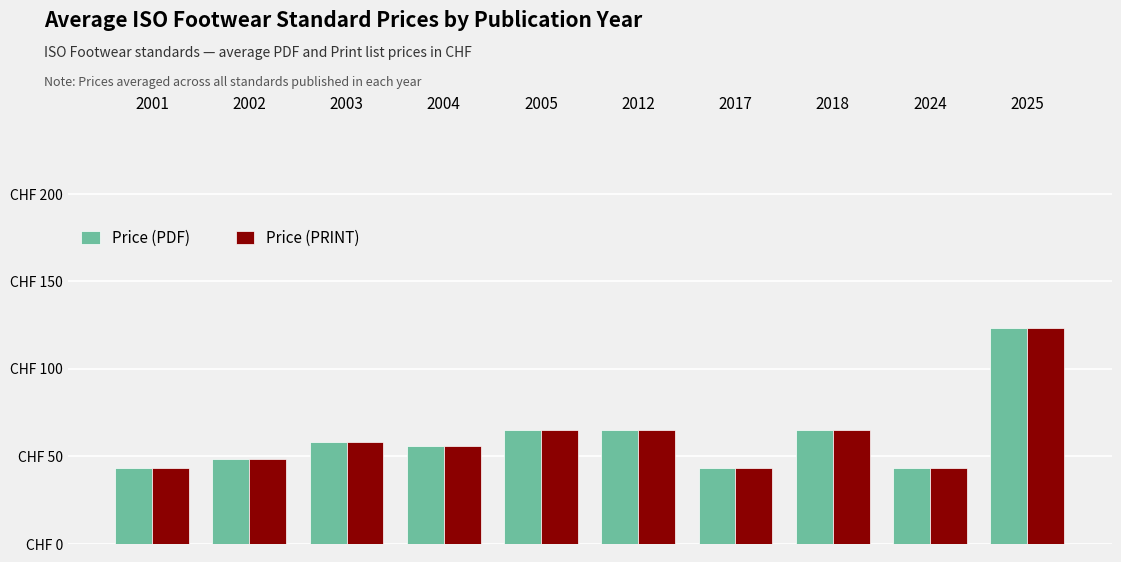

What is the smallest value displayed?

43.0